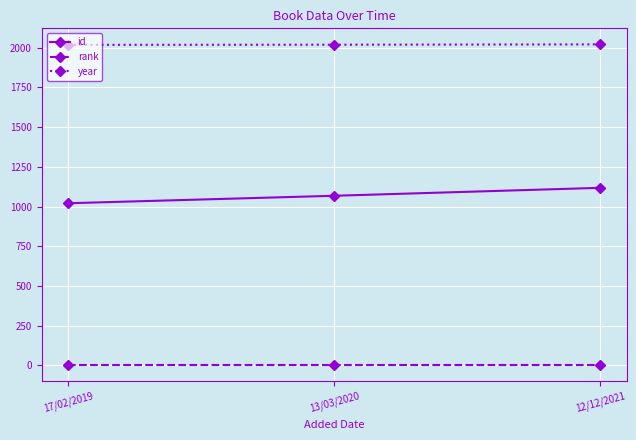

Rank the series at 12/12/2021 from highest to lowest value.

year, id, rank